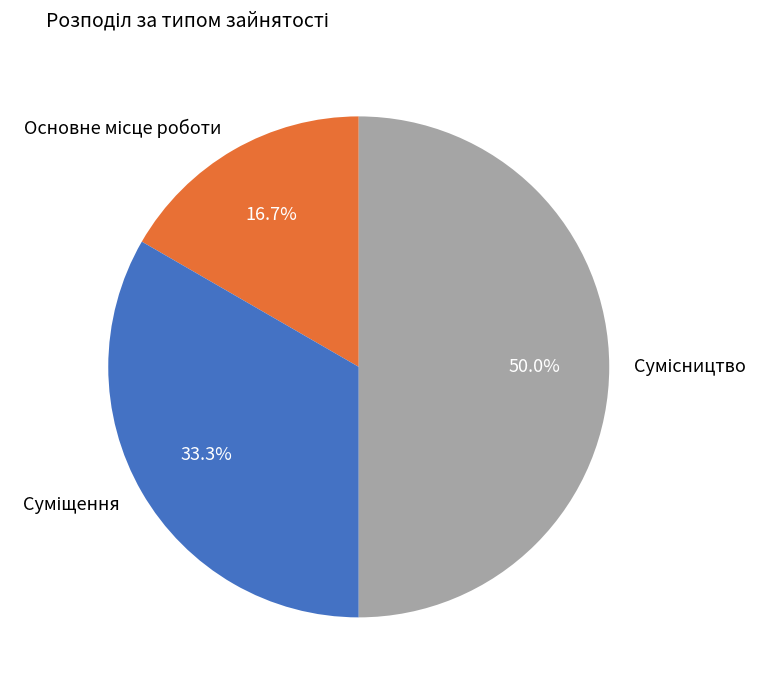

What is the change in value from Основне місце роботи to Суміщення?

+1